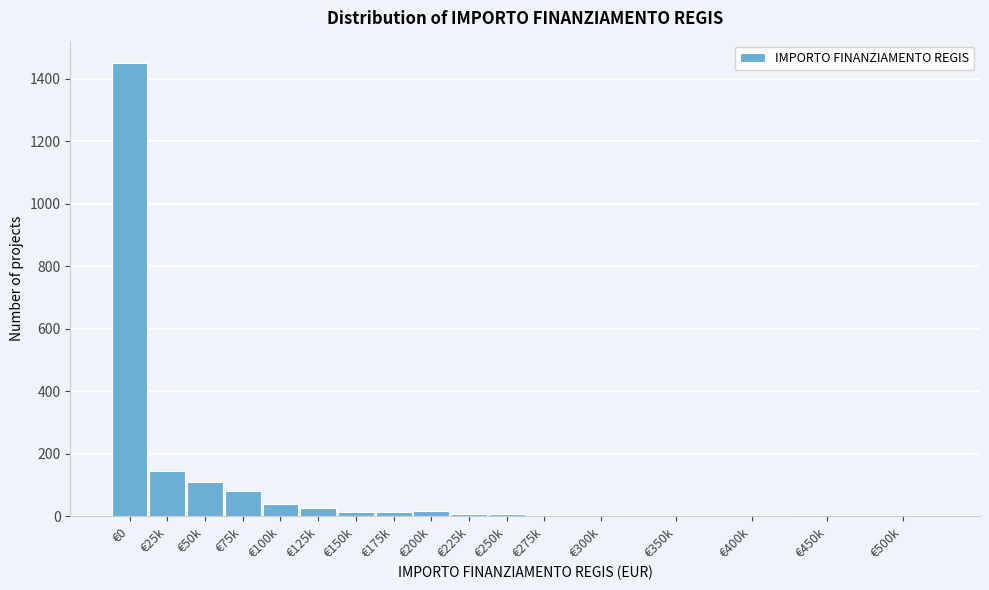

What is the maximum value shown in the chart?

1450